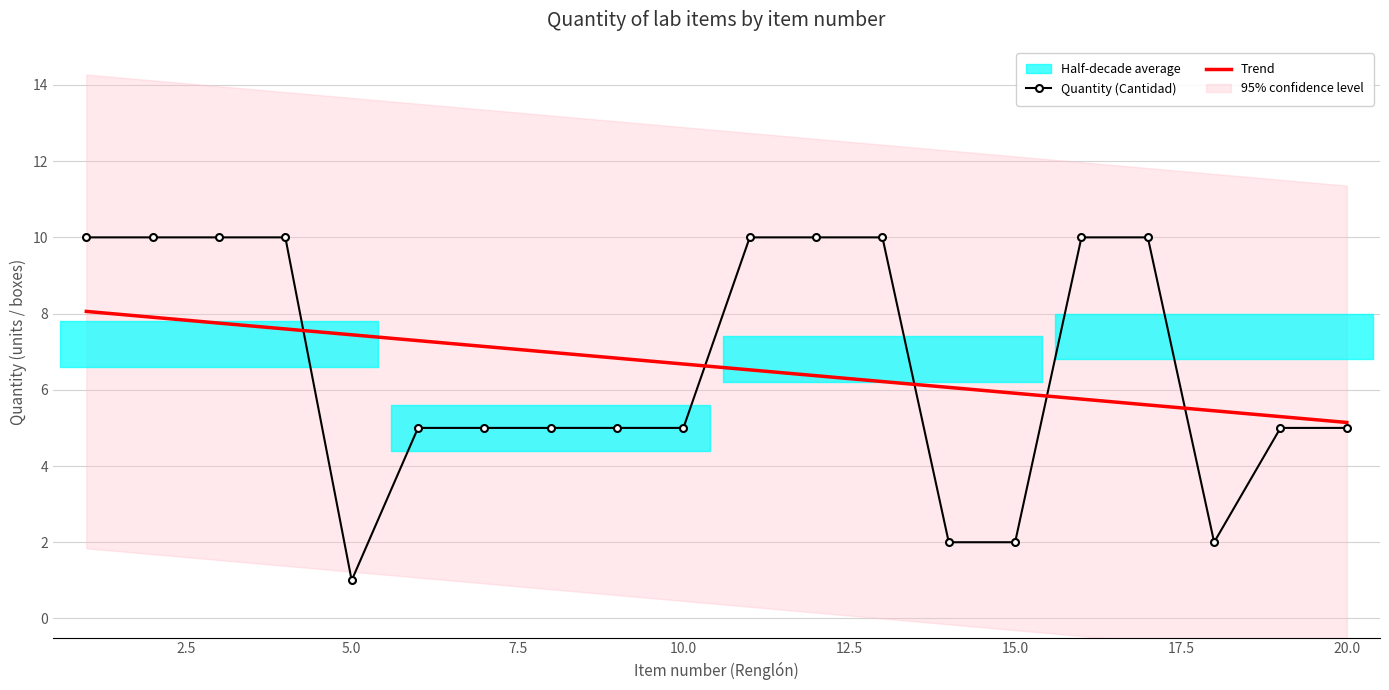

How many intersections are there between Trend and Quantity (Cantidad)?

5